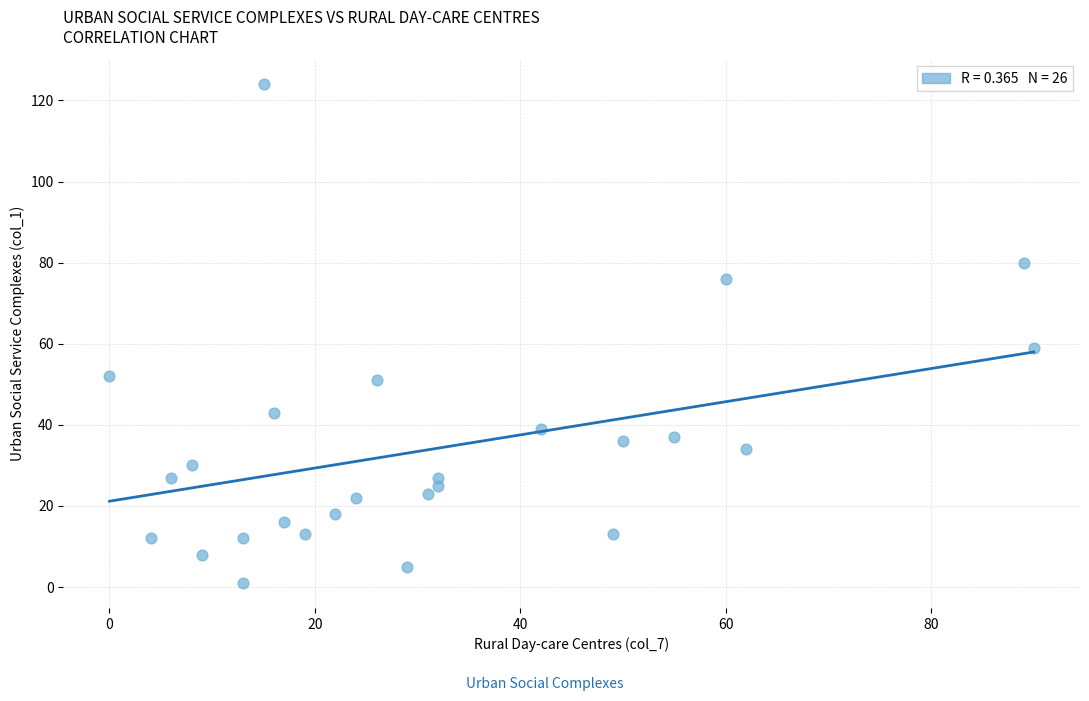

What is the range of Y values (max minus min)?

123